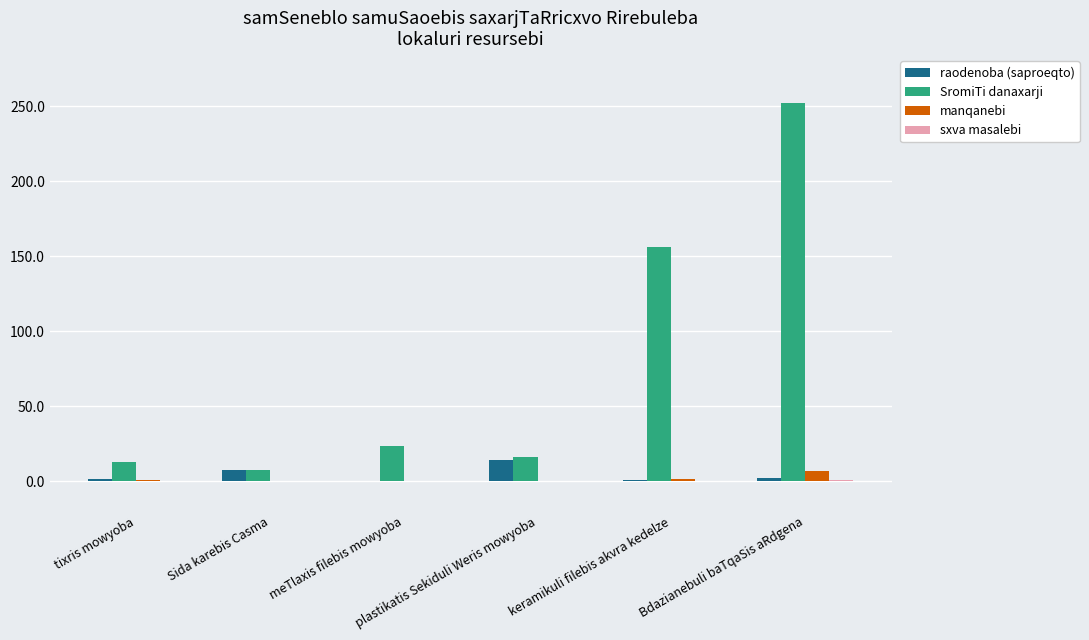

What is the highest value of the raodenoba (saproeqto) series?

14.0